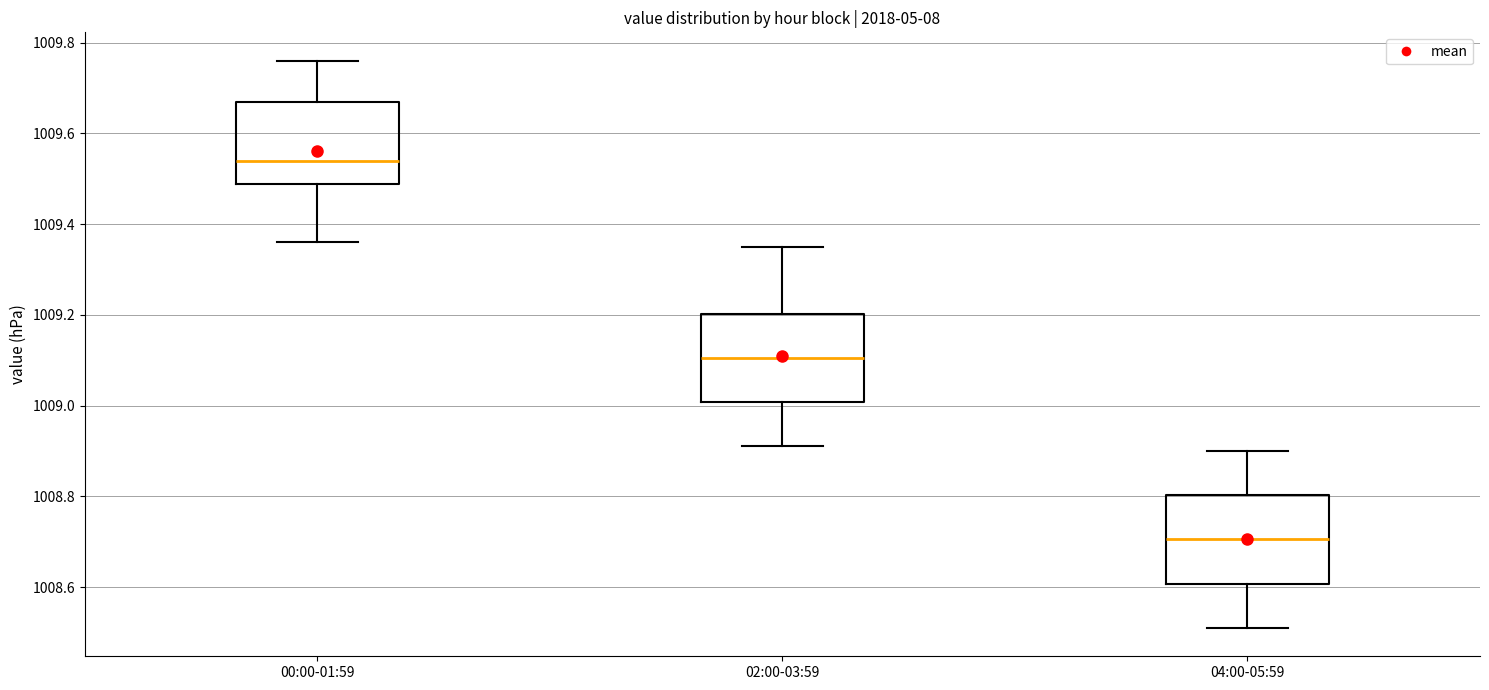

Reading left to right, read every box against the y-axis: the position of its median line, the range the box covers, and the ends of its whiskers. The values are not printed on the chart, so give them approximately, as read against the axis.

00:00-01:59: median 1009.54, box 1009.48 to 1009.68, whiskers 1009.36 to 1009.76
02:00-03:59: median 1009.10, box 1009.00 to 1009.20, whiskers 1008.92 to 1009.36
04:00-05:59: median 1008.70, box 1008.60 to 1008.80, whiskers 1008.52 to 1008.90